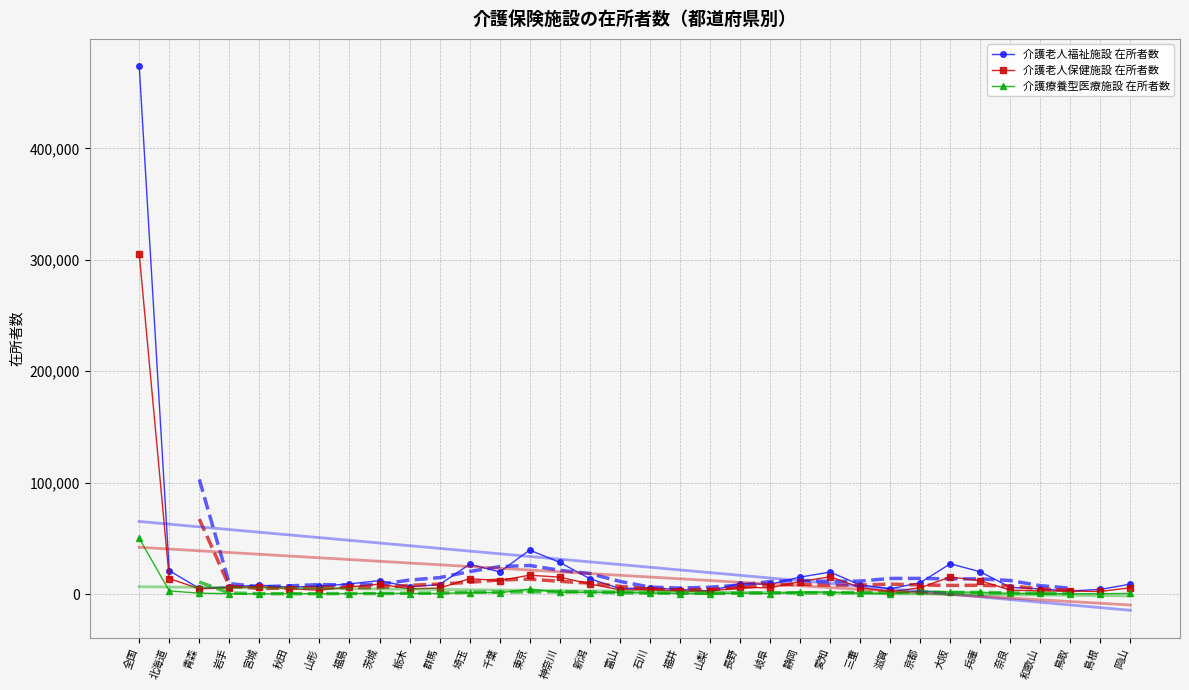

Reading left to right, transcribe all the data shown in this chart.

介護老人福祉施設 在所者数: 全国=473800	北海道=20983	青森=5057	岩手=6492	宮城=8011	秋田=6151	山形=7064	福島=9107	茨城=12080	栃木=6418	群馬=8541	埼玉=26724	千葉=19913	東京=39453	神奈川=28426	新潟=13806	富山=4923	石川=5604	福井=3989	山梨=2858	長野=9419	岐阜=8714	静岡=15219	愛知=19717	三重=8225	滋賀=4714	京都=10177	大阪=27178	兵庫=20012	奈良=6068	和歌山=4591	鳥取=2784	島根=4164	岡山=8885
介護老人保健施設 在所者数: 全国=305548	北海道=13903	青森=4767	岩手=5472	宮城=6668	秋田=4777	山形=3438	福島=6427	茨城=8920	栃木=4693	群馬=5320	埼玉=13756	千葉=12156	東京=16927	神奈川=15154	新潟=9110	富山=3819	石川=3917	福井=2770	山梨=2448	長野=6067	岐阜=5567	静岡=11073	愛知=15530	三重=5862	滋賀=2187	京都=5579	大阪=15350	兵庫=11970	奈良=3518	和歌山=2840	鳥取=2606	島根=2331	岡山=5615
介護療養型医療施設 在所者数: 全国=50039	北海道=2846	青森=772	岩手=335	宮城=142	秋田=399	山形=181	福島=432	茨城=691	栃木=493	群馬=491	埼玉=1304	千葉=1129	東京=4461	神奈川=1568	新潟=1370	富山=1479	石川=742	福井=478	山梨=164	長野=959	岐阜=410	静岡=1753	愛知=1851	三重=712	滋賀=346	京都=2803	大阪=1828	兵庫=1591	奈良=600	和歌山=500	鳥取=187	島根=287	岡山=589